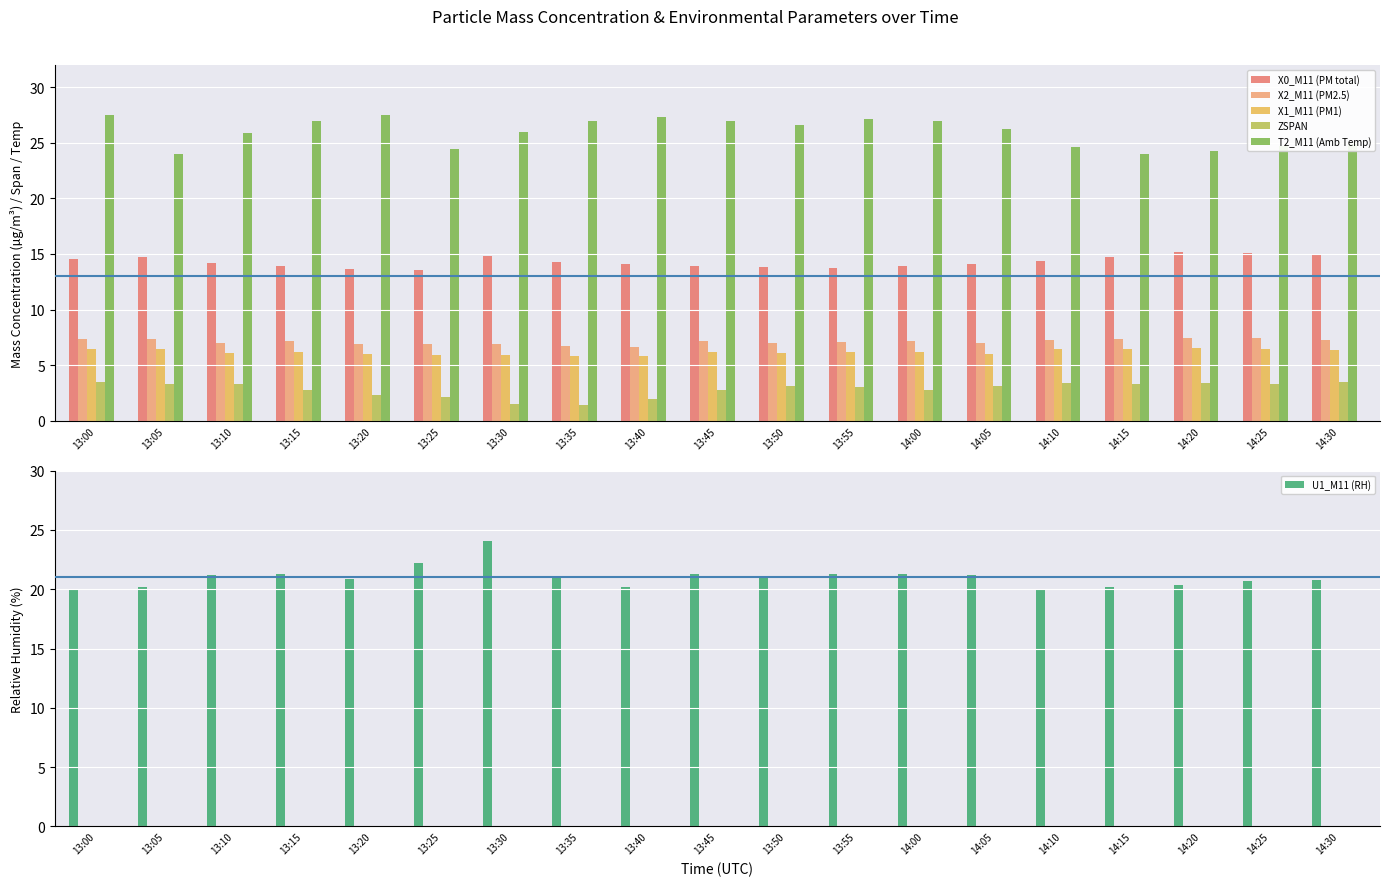

What is the label of the 4th bar from the left?

13:15